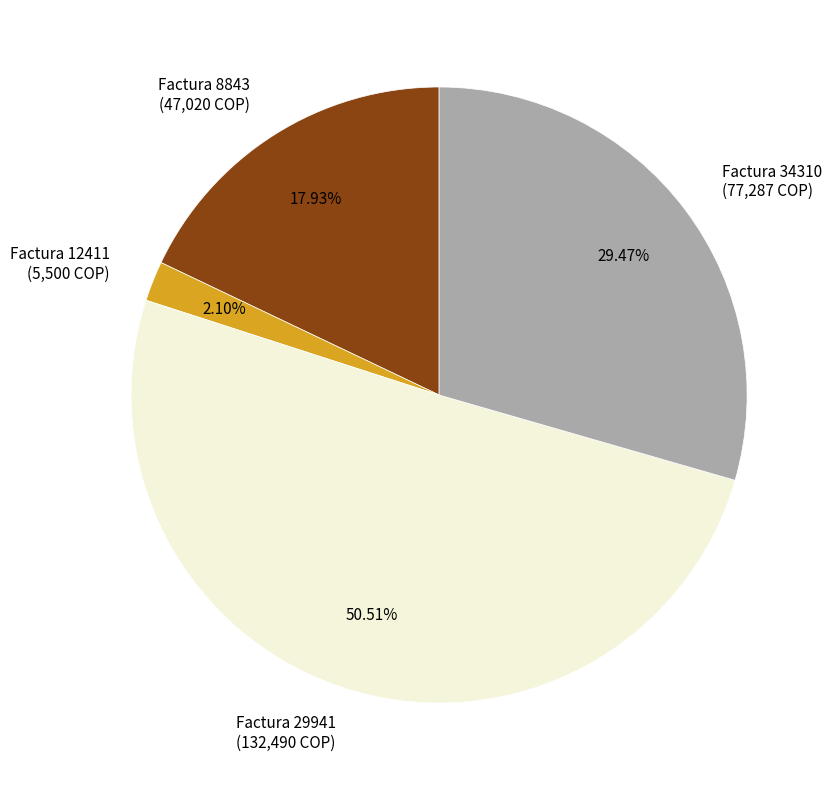

To the nearest percent, what is the difference between the largest and smallest slice percentages?

48%